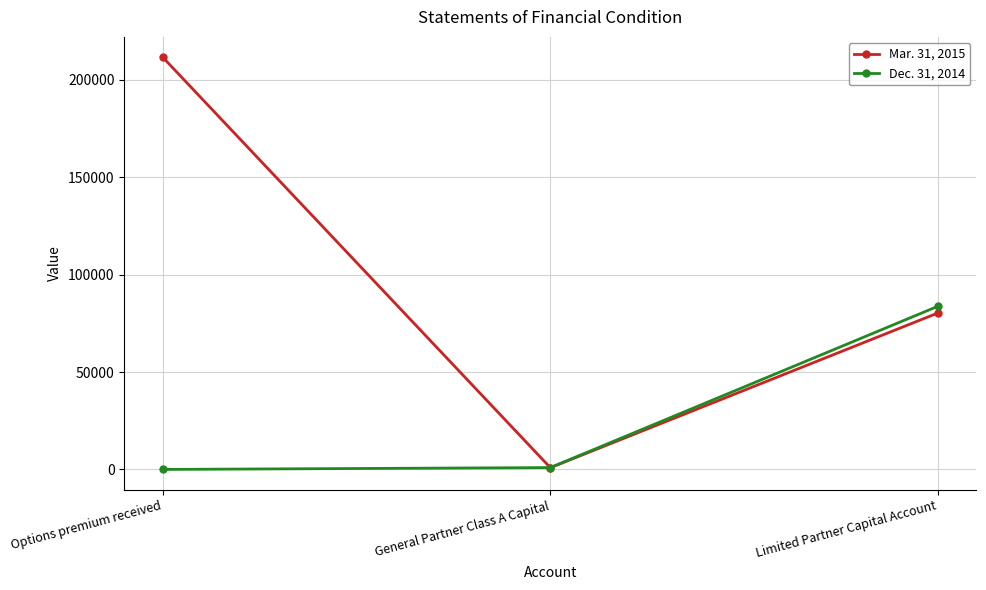

How many values in the Dec. 31, 2014 series exceed 942?

2